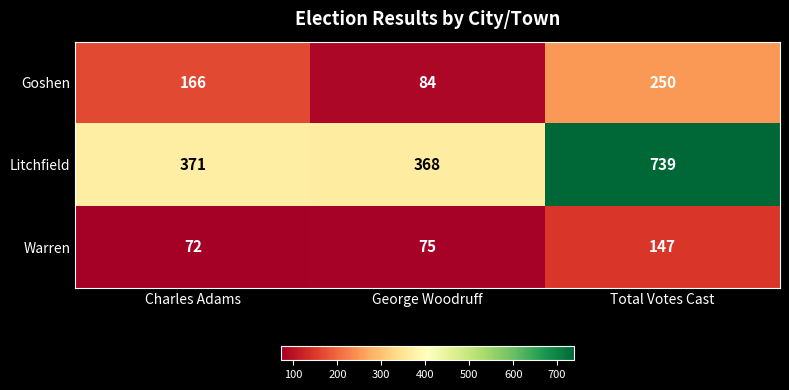

Reading right to left, what are all the values shown in this chart?

Goshen: 250	84	166
Litchfield: 739	368	371
Warren: 147	75	72